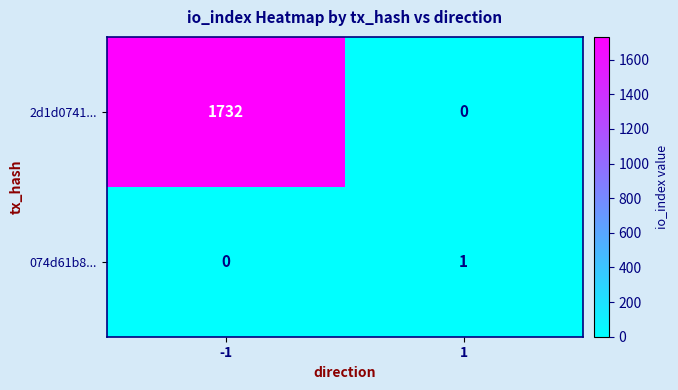

What is the greatest value displayed?

1732